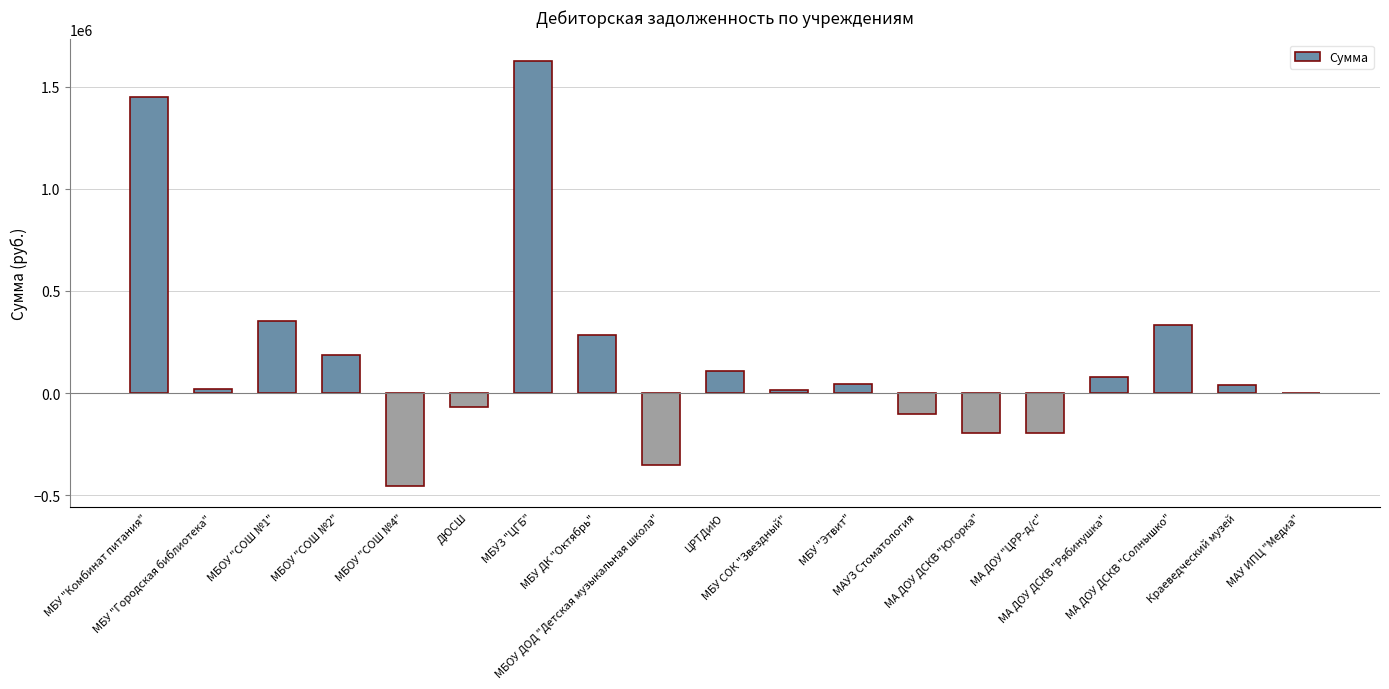

Which has a higher value, МАУ ИПЦ "Медиа" or МБУ "Этвит"?

МБУ "Этвит"